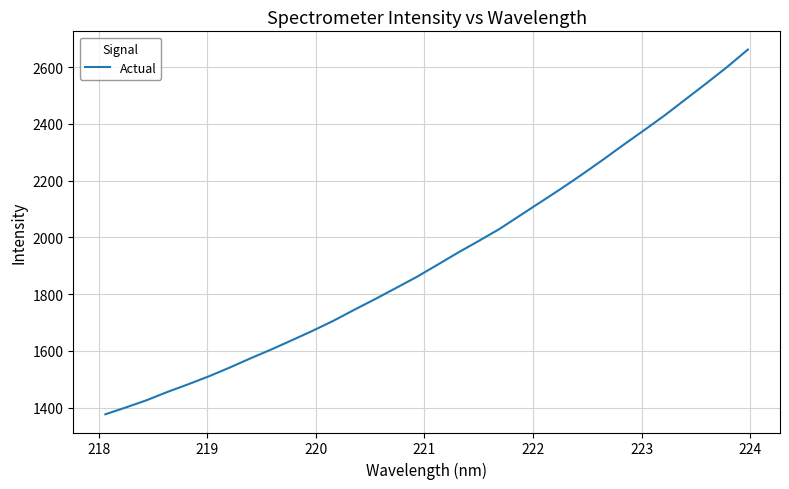

What is the average value?

1930.1